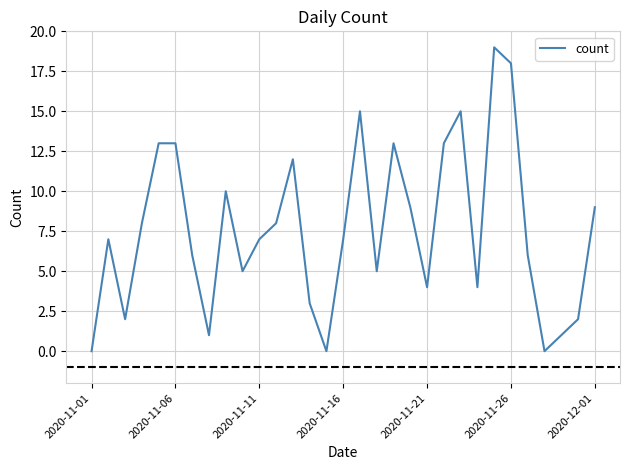

What is the difference between the maximum and minimum values?

19